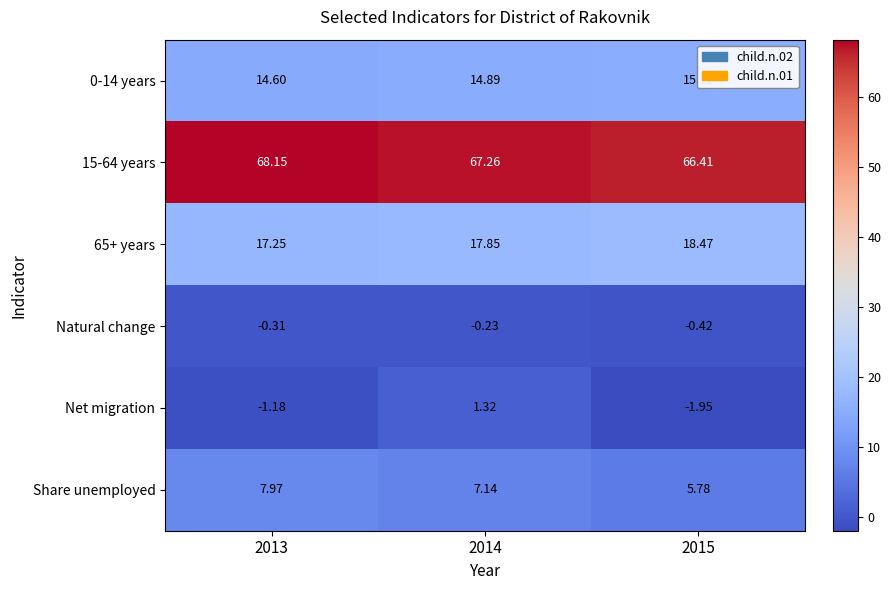

Which series changed the most between 2013 and 2014?

Net migration